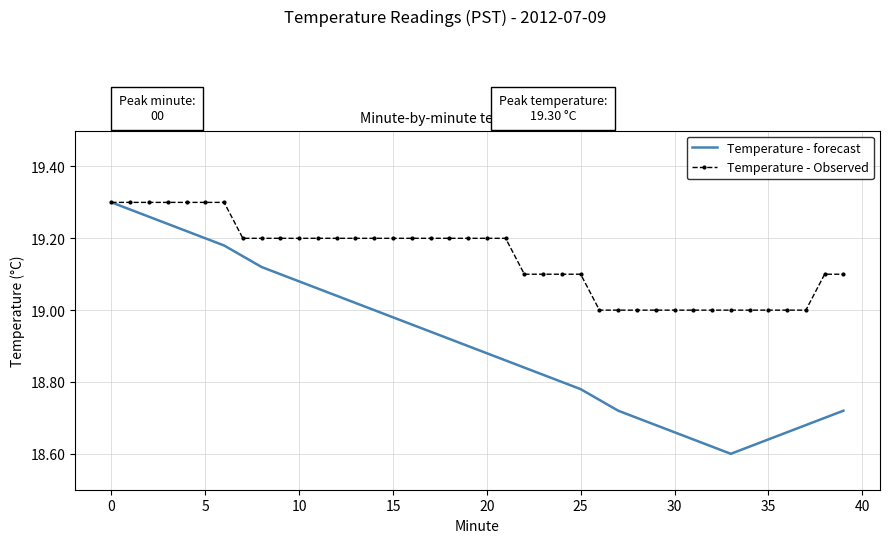

Which series has the largest total across all categories?

Temperature - Observed